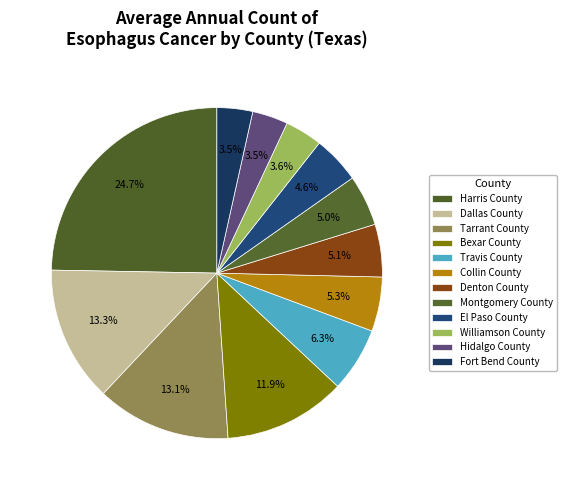

How many segments does this pie chart have?

12